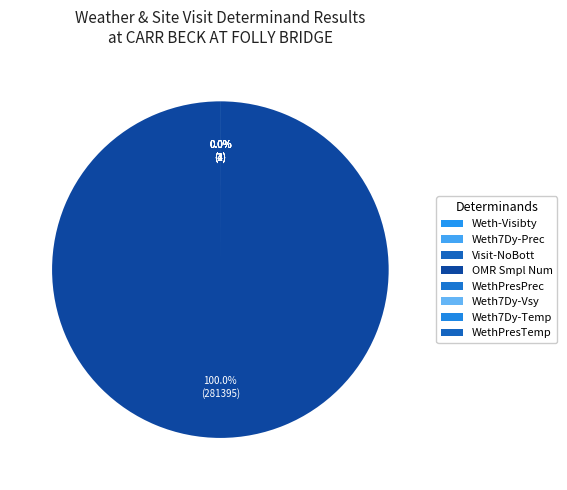

What is the majority slice?

OMR Smpl Num